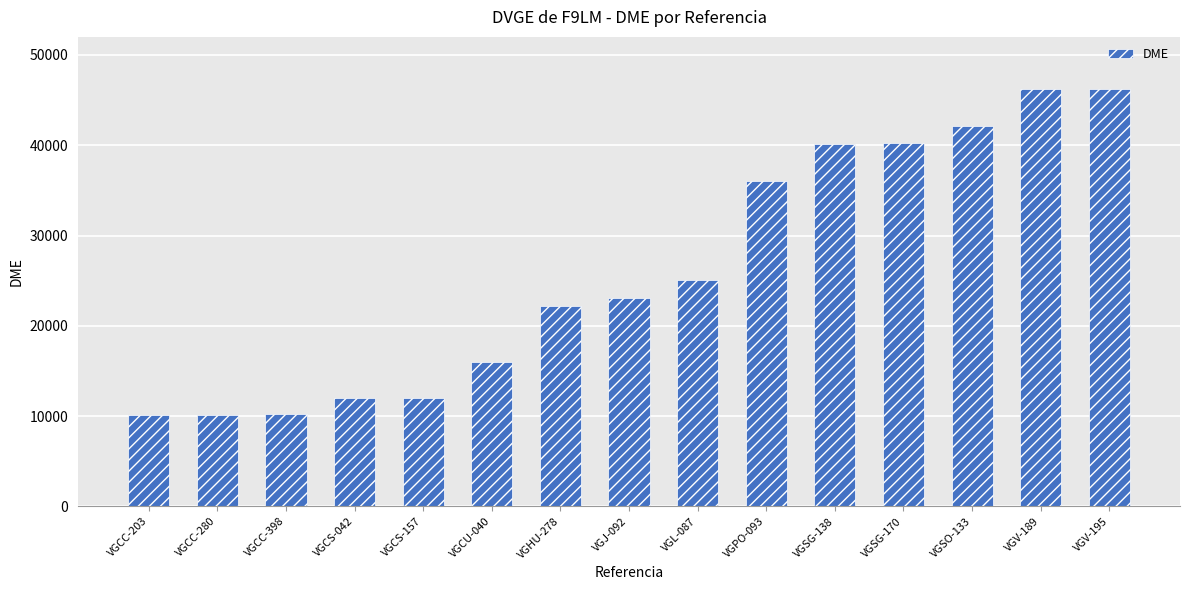

What is the value of the 4th bar from the left?

12040